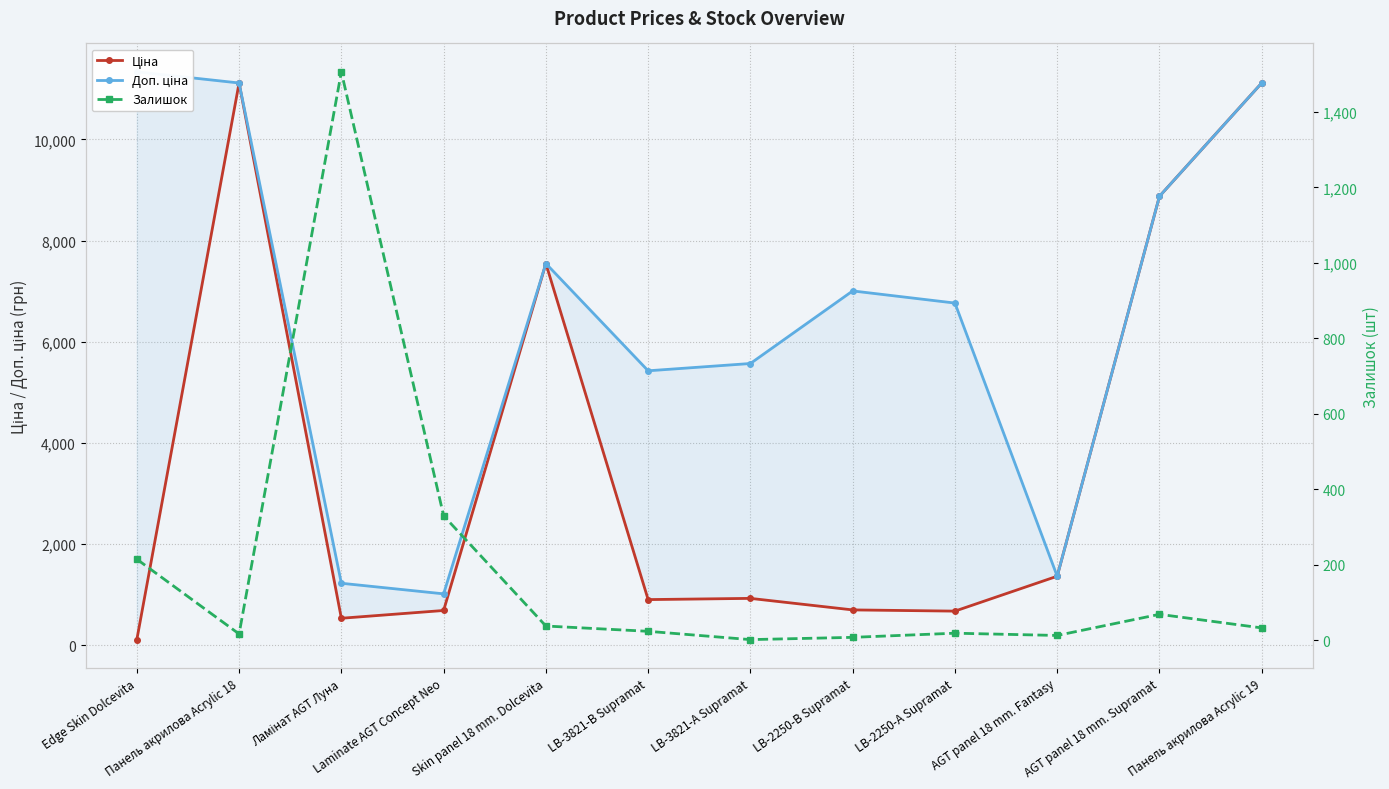

List the labels in order of Доп. ціна value, largest first.

Edge Skin Dolcevita, Панель акрилова Acrylic 18, Панель акрилова Acrylic 19, AGT panel 18 mm. Supramat, Skin panel 18 mm. Dolcevita, LB-2250-В Supramat, LB-2250-А Supramat, LB-3821-А Supramat, LB-3821-В Supramat, AGT panel 18 mm. Fantasy, Ламінат AGT Луна, Laminate AGT Concept Neo